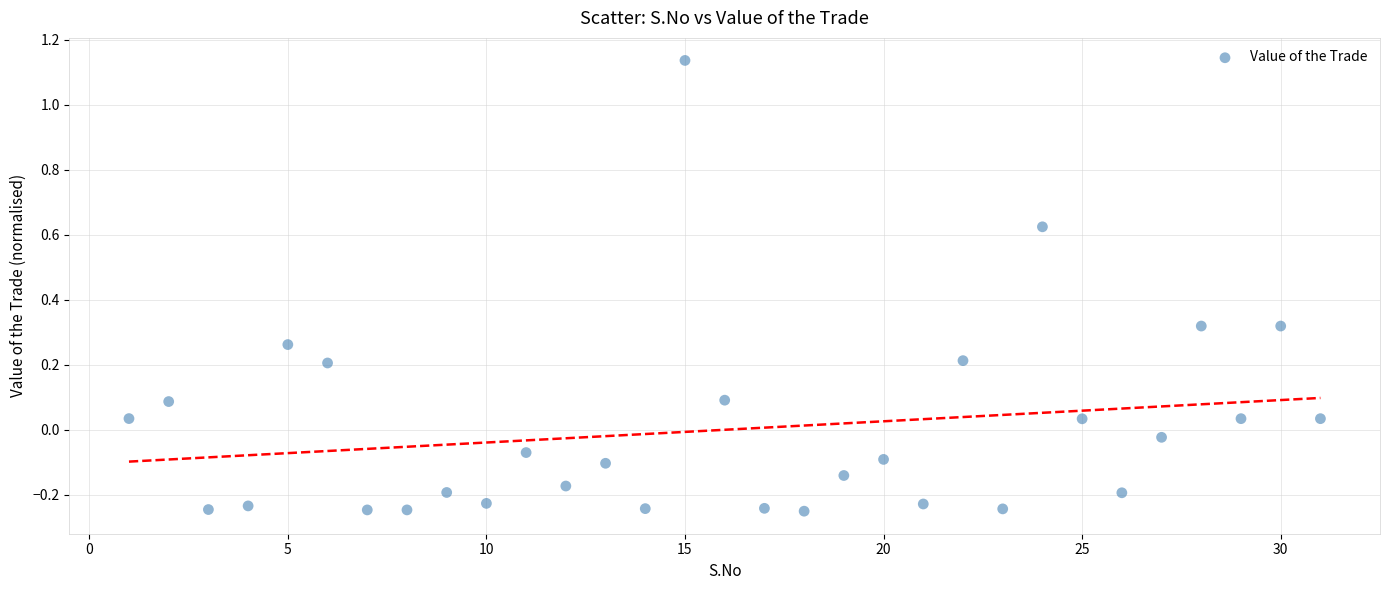

What is the range of X values (max minus min)?

30.0